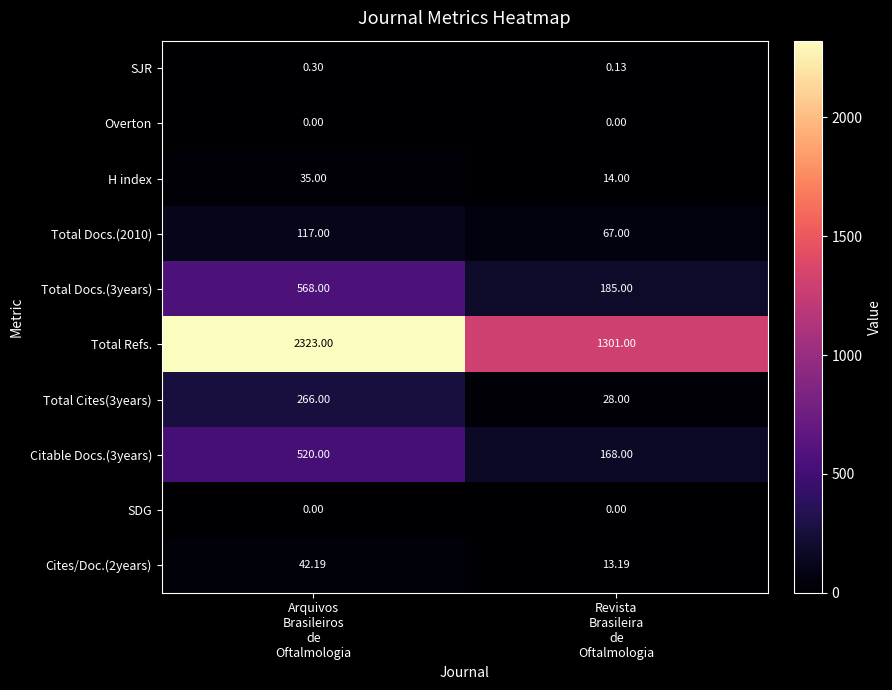

Which series has the largest total across all categories?

Total Refs.